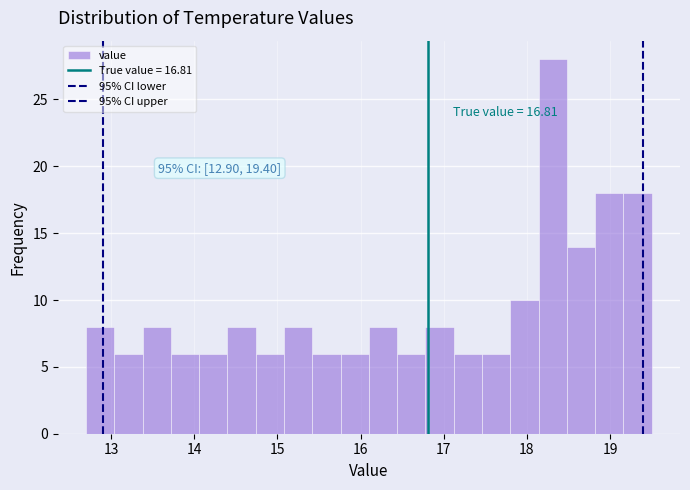

Around what value on the x-axis is the tallest bar? Give the approximate position of its centre, as read against the axis.

18.3